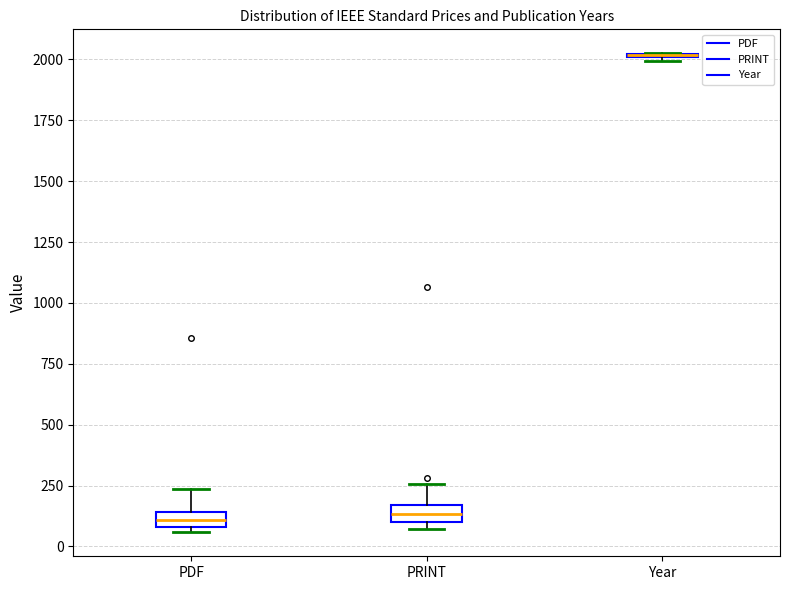

Where is the upper edge of the box for PRINT on the y-axis? The values are not printed on the chart, so give them approximately, as read against the axis.

150